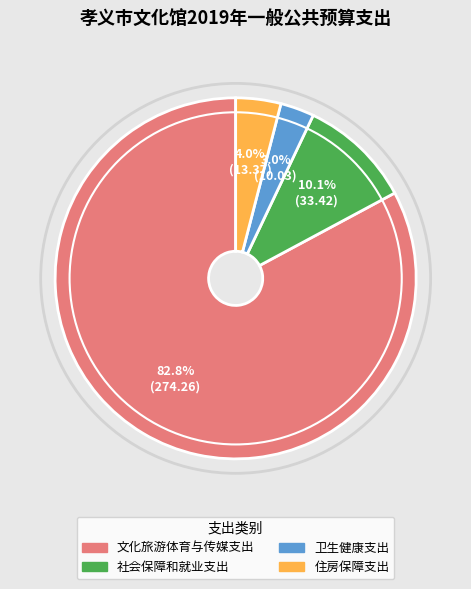

To the nearest percent, what percentage of the pie is 住房保障支出?

4%